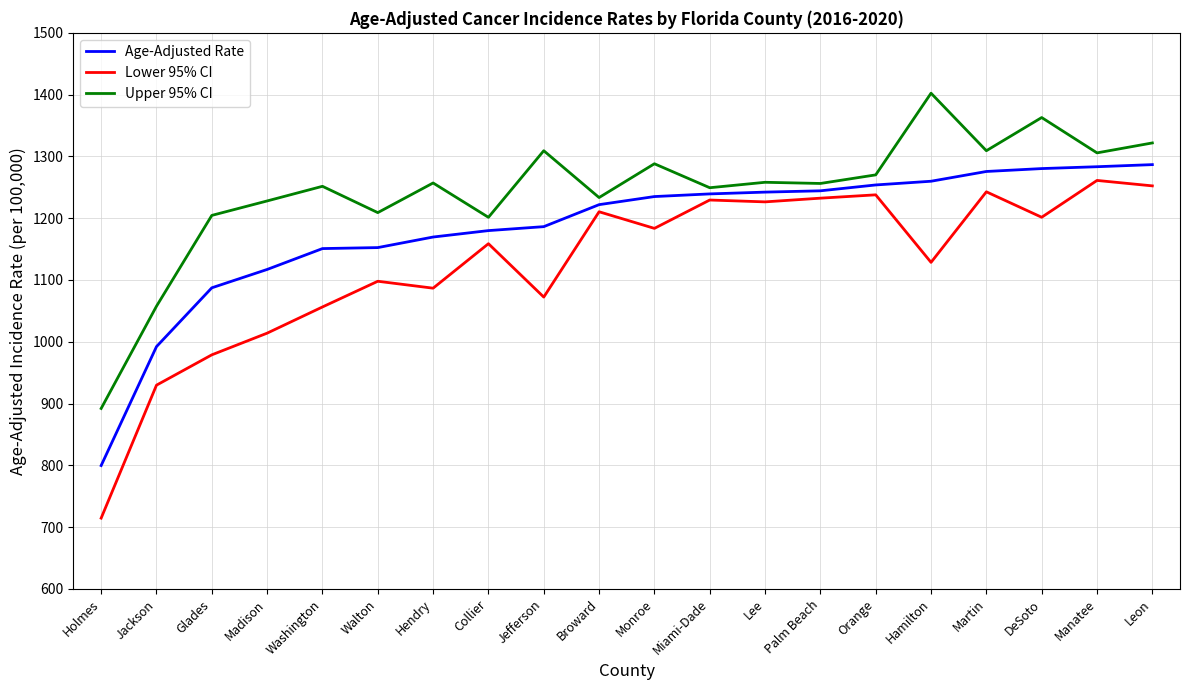

Rank the series by their maximum value, from lowest to highest.

Lower 95% CI, Age-Adjusted Rate, Upper 95% CI